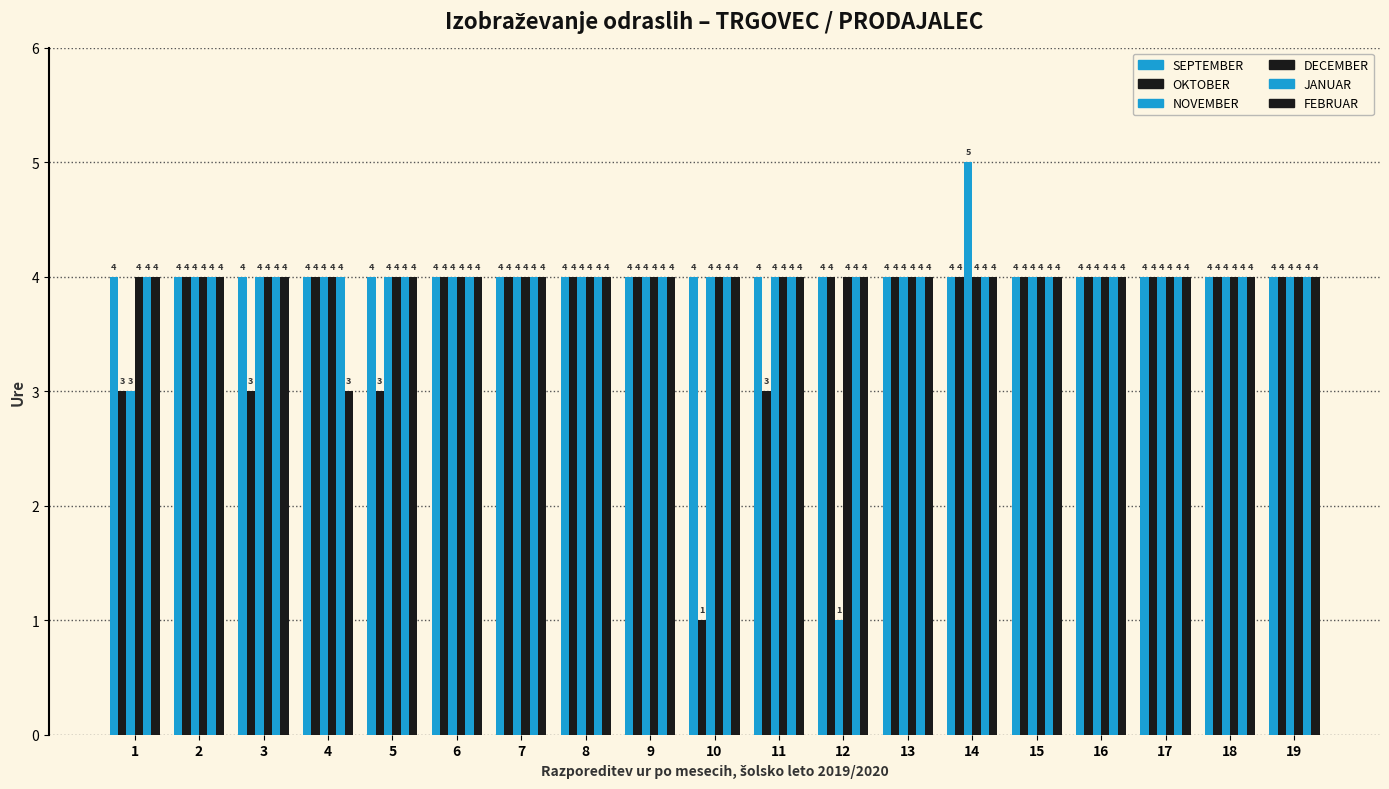

How many data points does each series have?

19